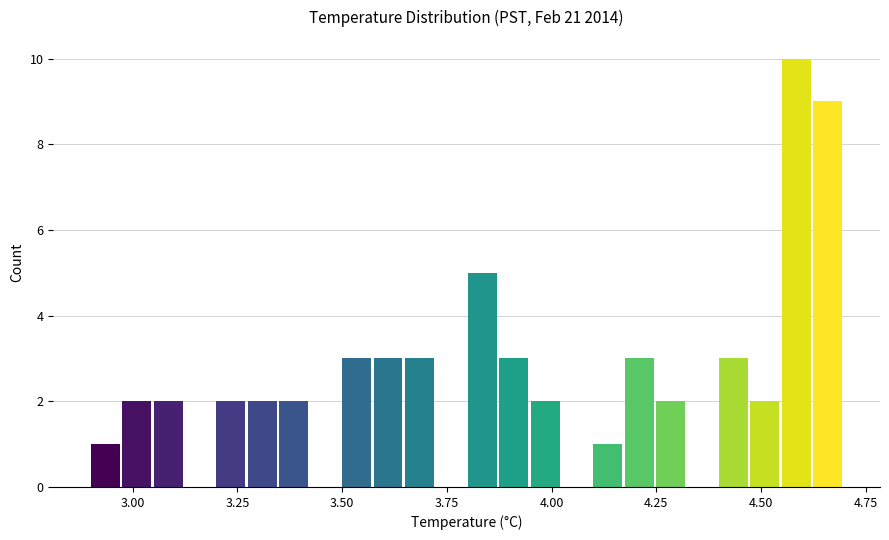

Around what value on the x-axis is the tallest bar? Give the approximate position of its centre, as read against the axis.

4.60